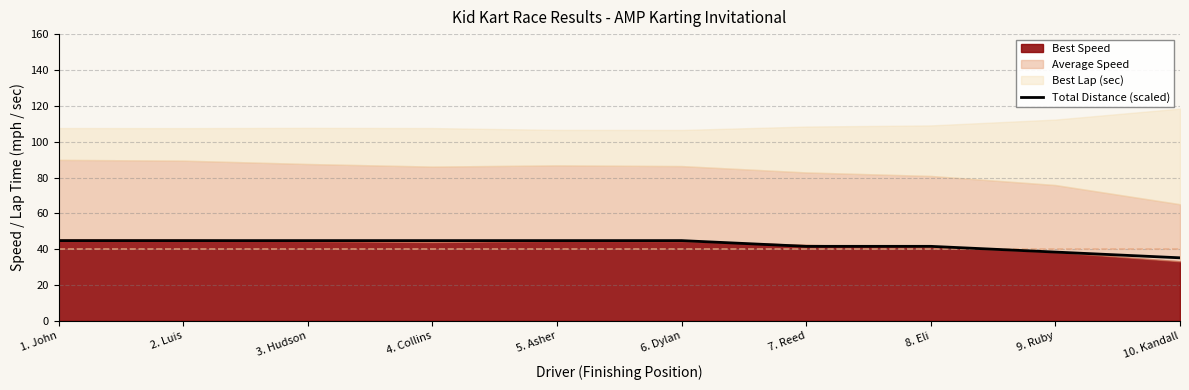

True or false: the data has more than 2 interior local peaks.

False